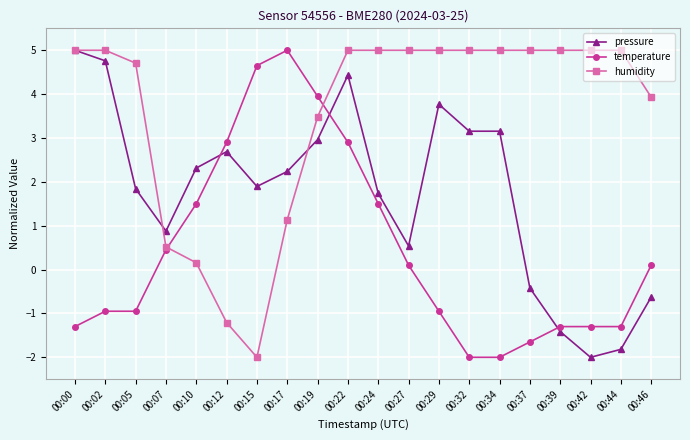

Where is the first local maximum for pressure?

00:12